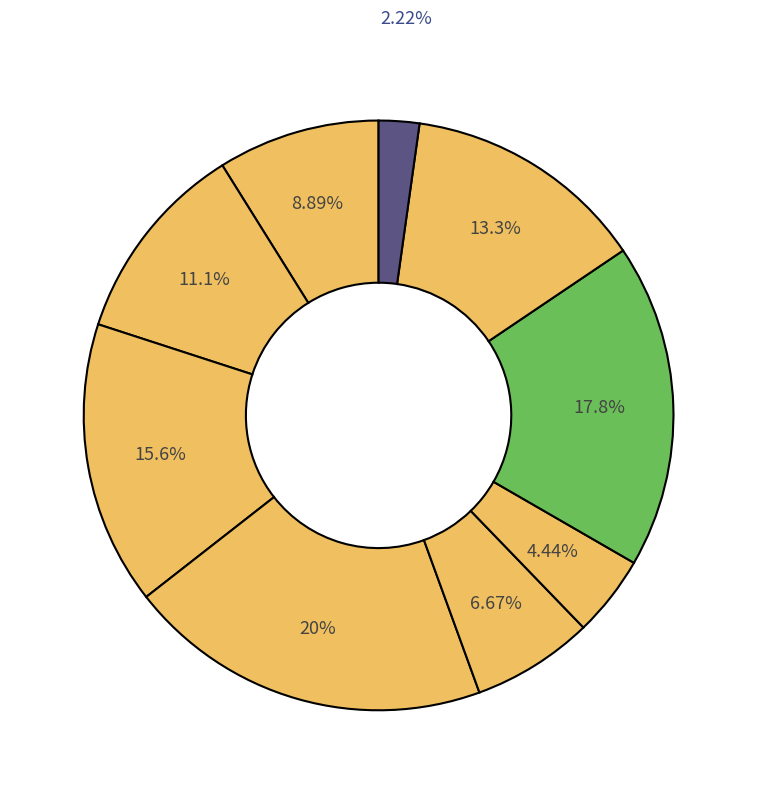

How many slices are in this pie chart?

9